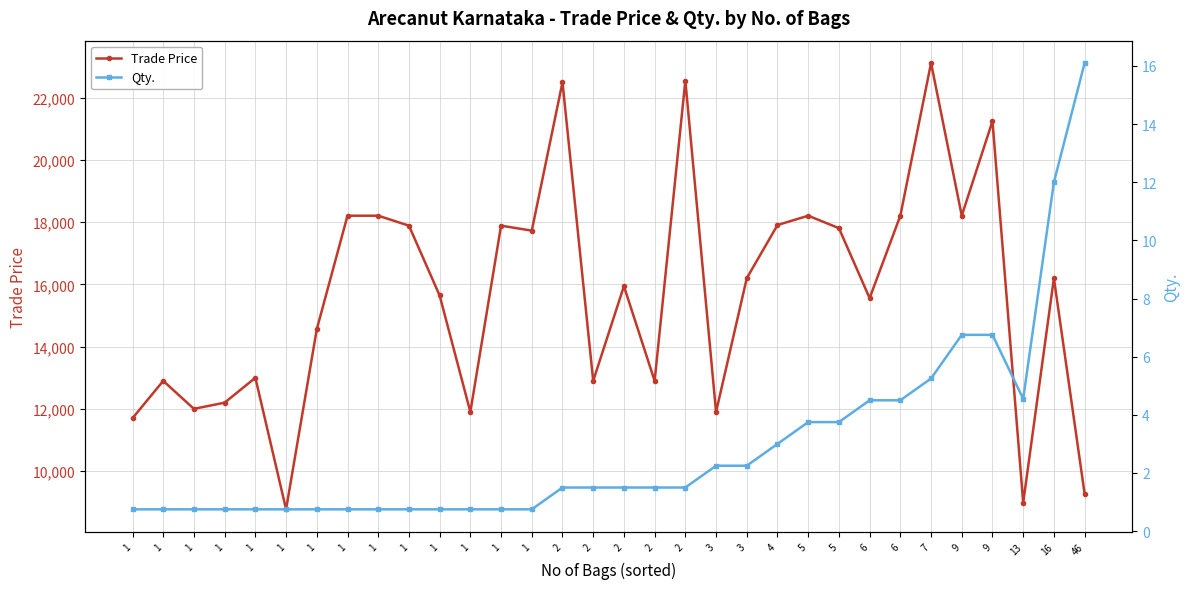

What are all the series names shown in the legend?

Trade Price, Qty.